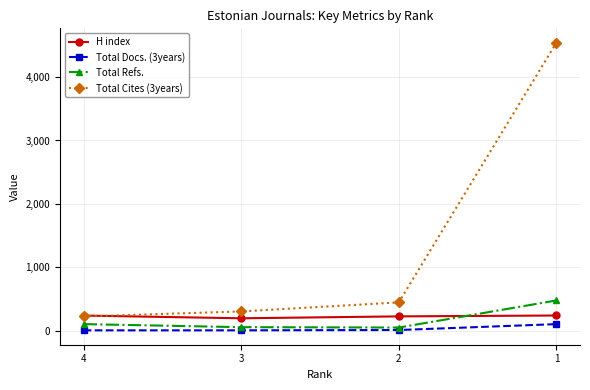

What is the maximum value shown in the chart?

4541